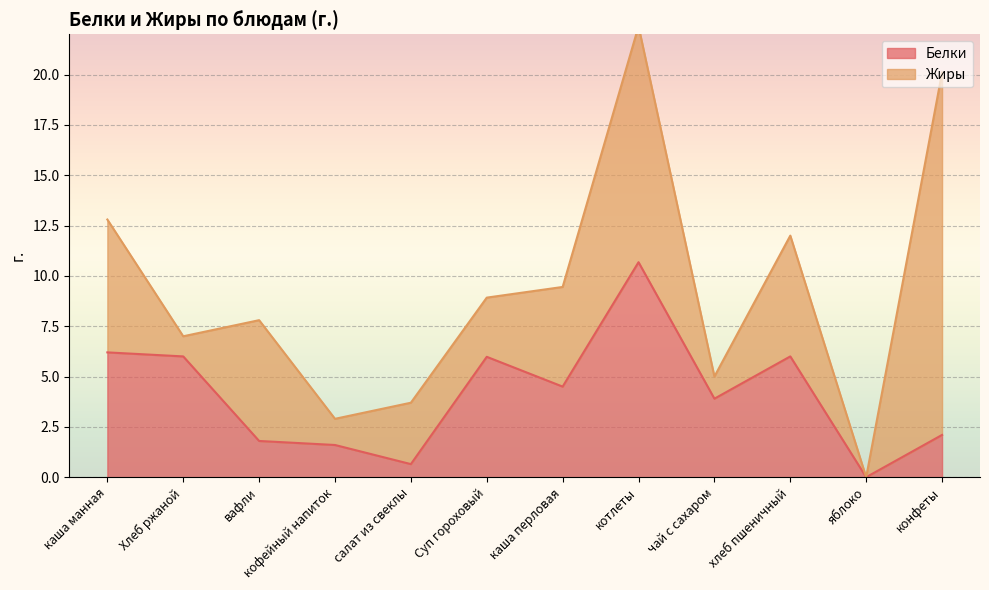

How many points are lower than both their immediate neighbors (excluding endpoints)?

4